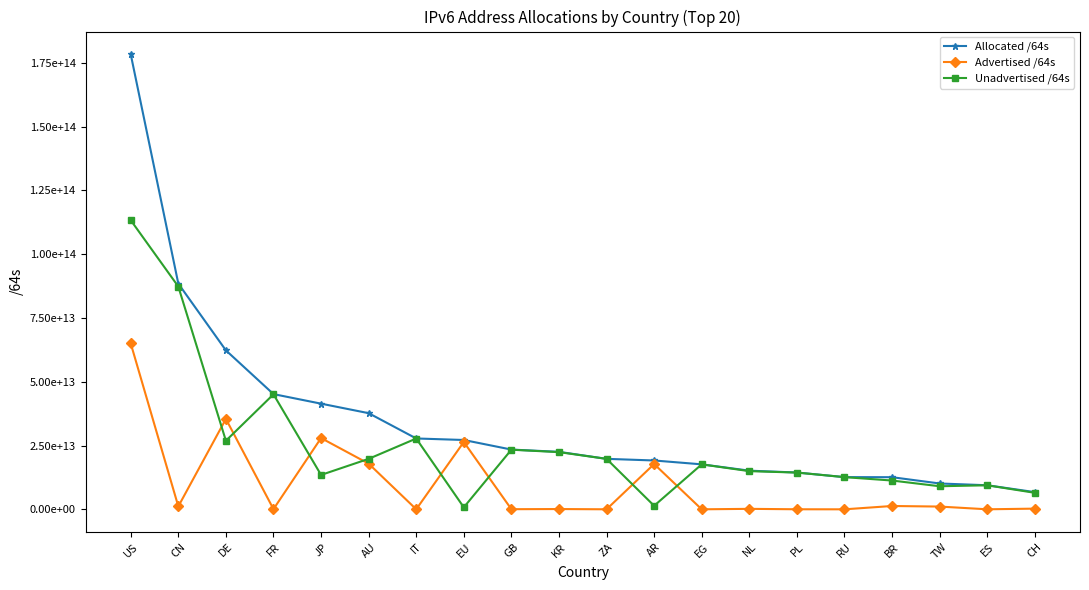

What is the difference between the Advertised /64s values at EG and NL?

180388823040